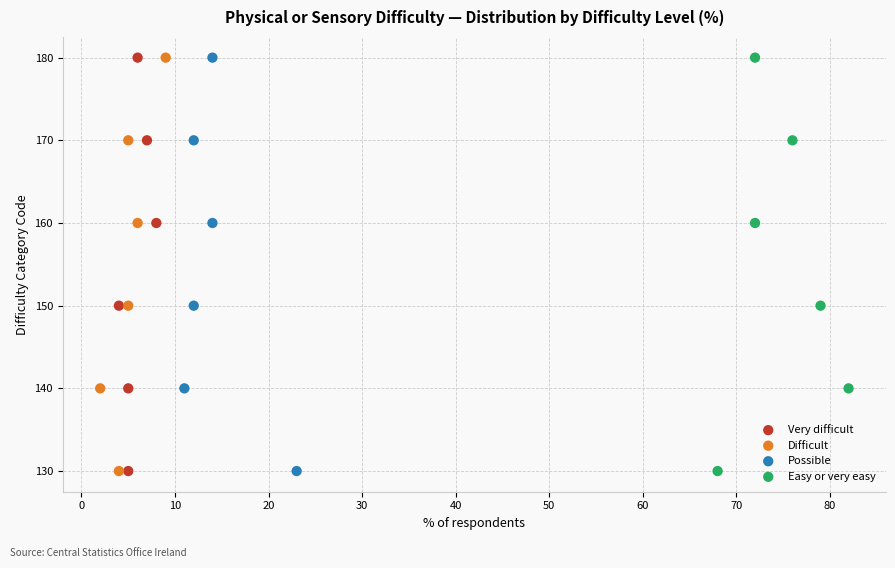

What are all the series names shown in the legend?

Very difficult, Difficult, Possible, Easy or very easy